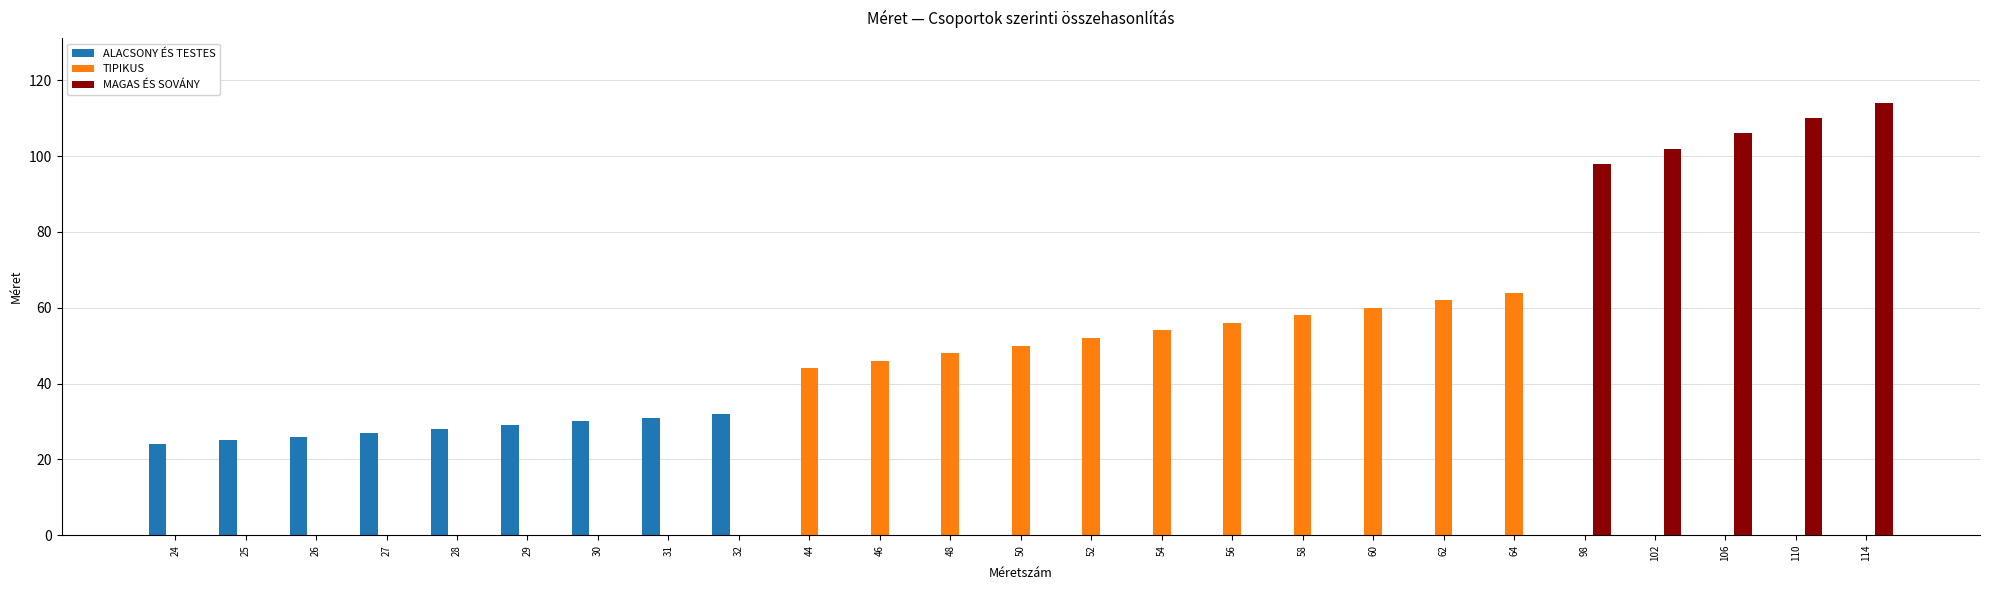

Between 44 and 64, which series saw the biggest shift?

TIPIKUS